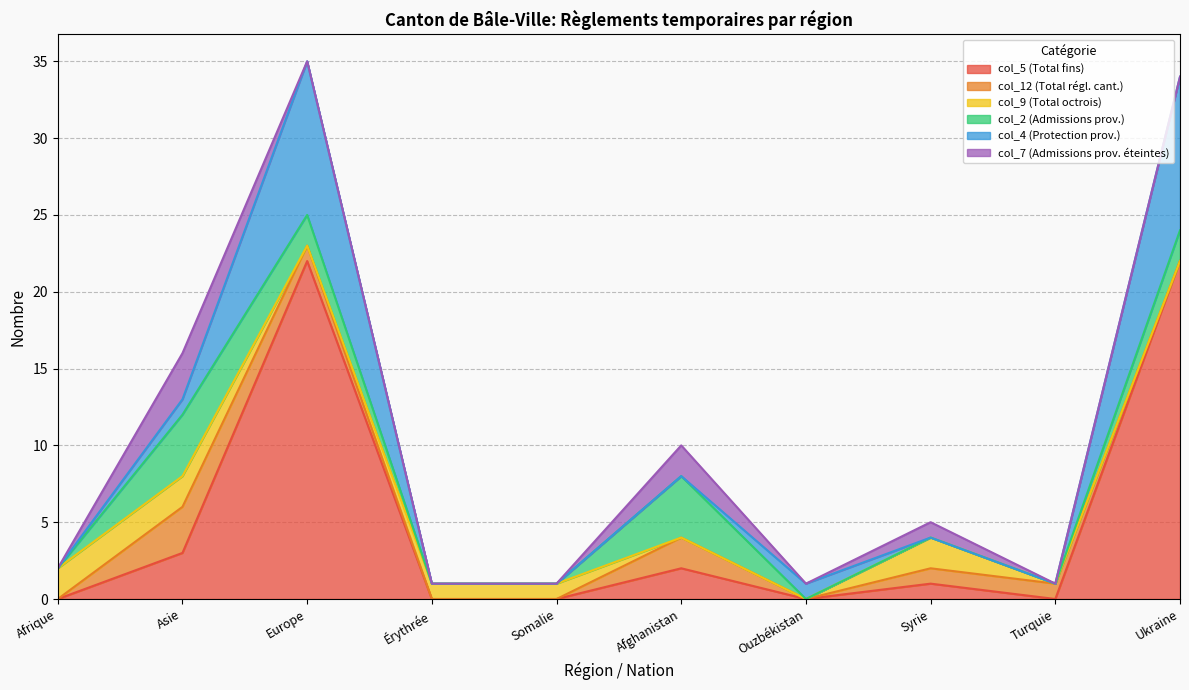

Rank the categories by col_4 (Protection prov.) value from highest to lowest.

Europe, Ukraine, Asie, Ouzbékistan, Afrique, Érythrée, Somalie, Afghanistan, Syrie, Turquie